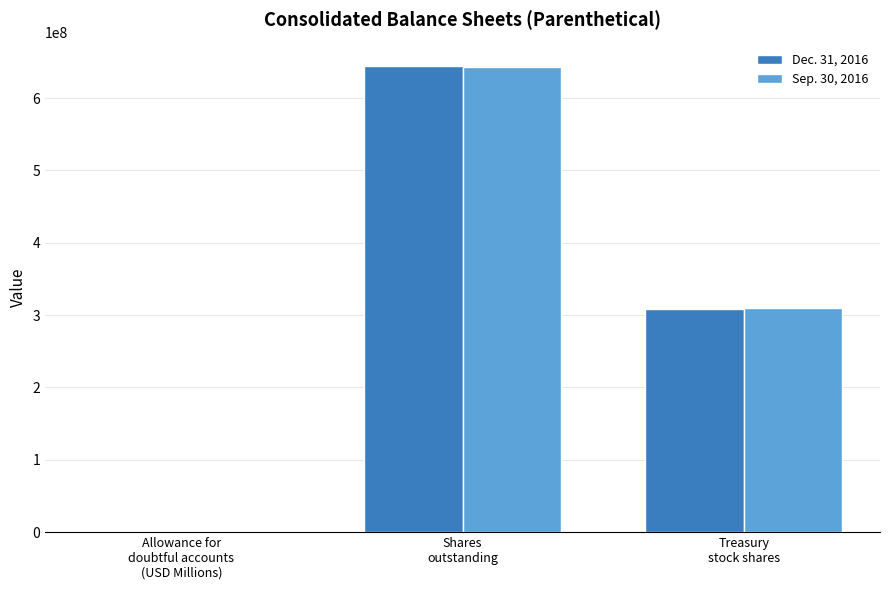

Count the number of categories in the chart.

3